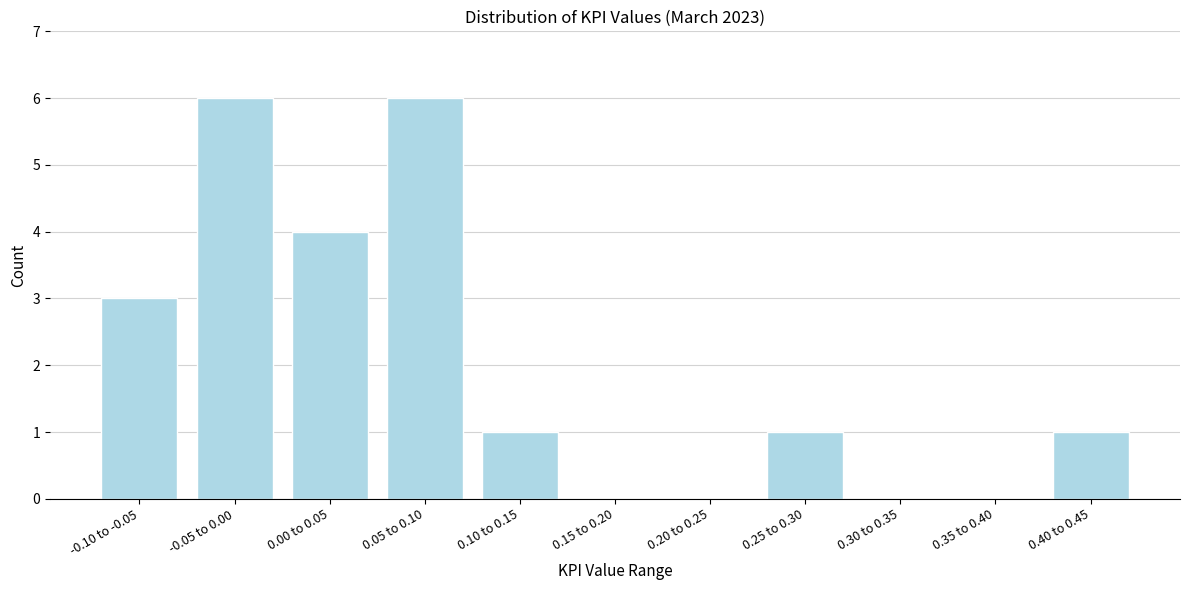

Reading right to left, transcribe all the data shown in this chart.

0.40 to 0.45=1	0.35 to 0.40=0	0.30 to 0.35=0	0.25 to 0.30=1	0.20 to 0.25=0	0.15 to 0.20=0	0.10 to 0.15=1	0.05 to 0.10=6	0.00 to 0.05=4	-0.05 to 0.00=6	-0.10 to -0.05=3